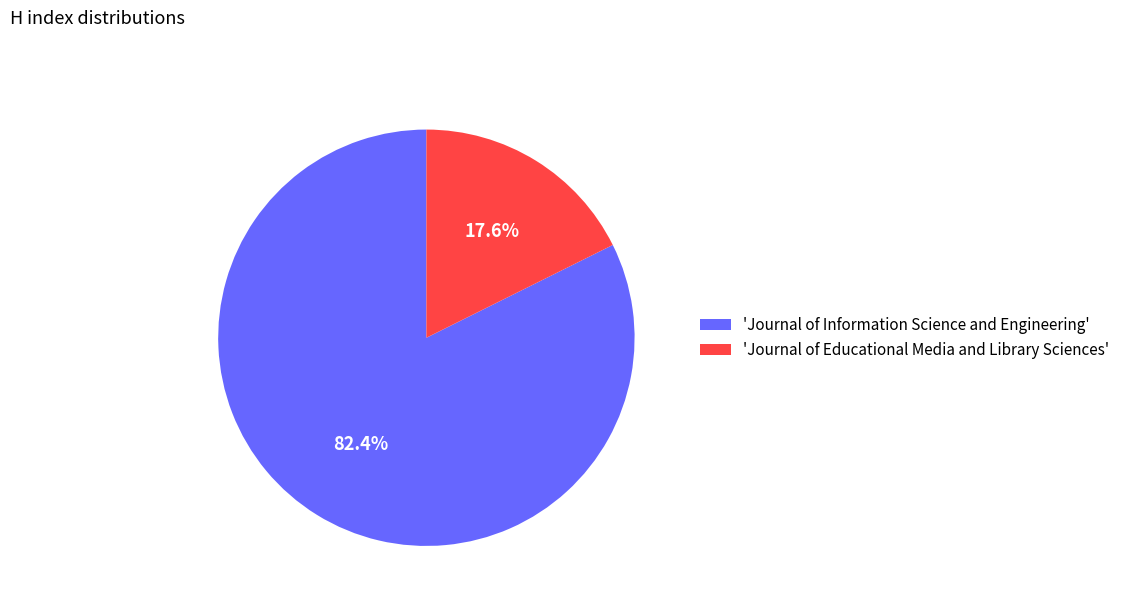

What is the smallest slice in the pie chart?

'Journal of Educational Media and Library Sciences'